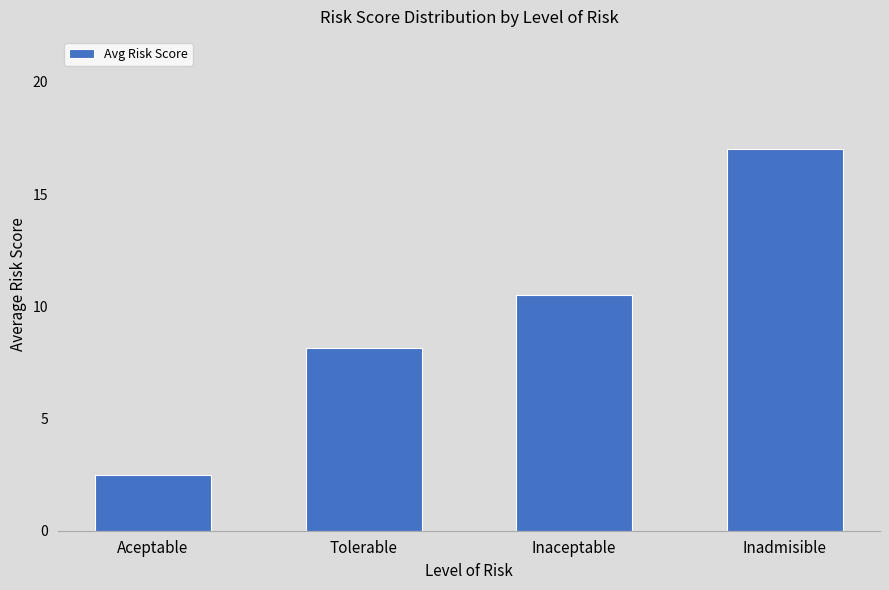

What is the average value?

9.5